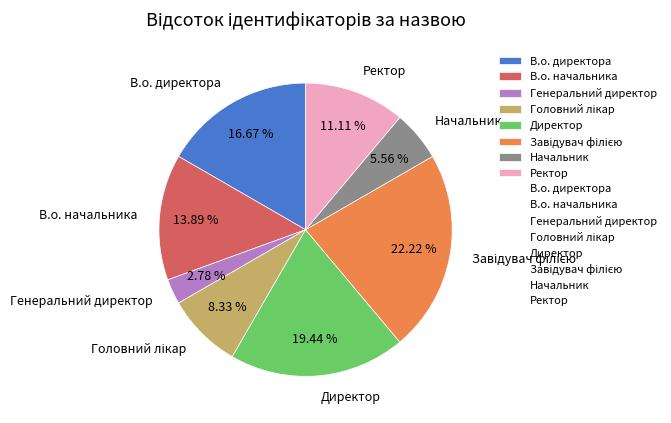

Does any single category account for the majority?

No